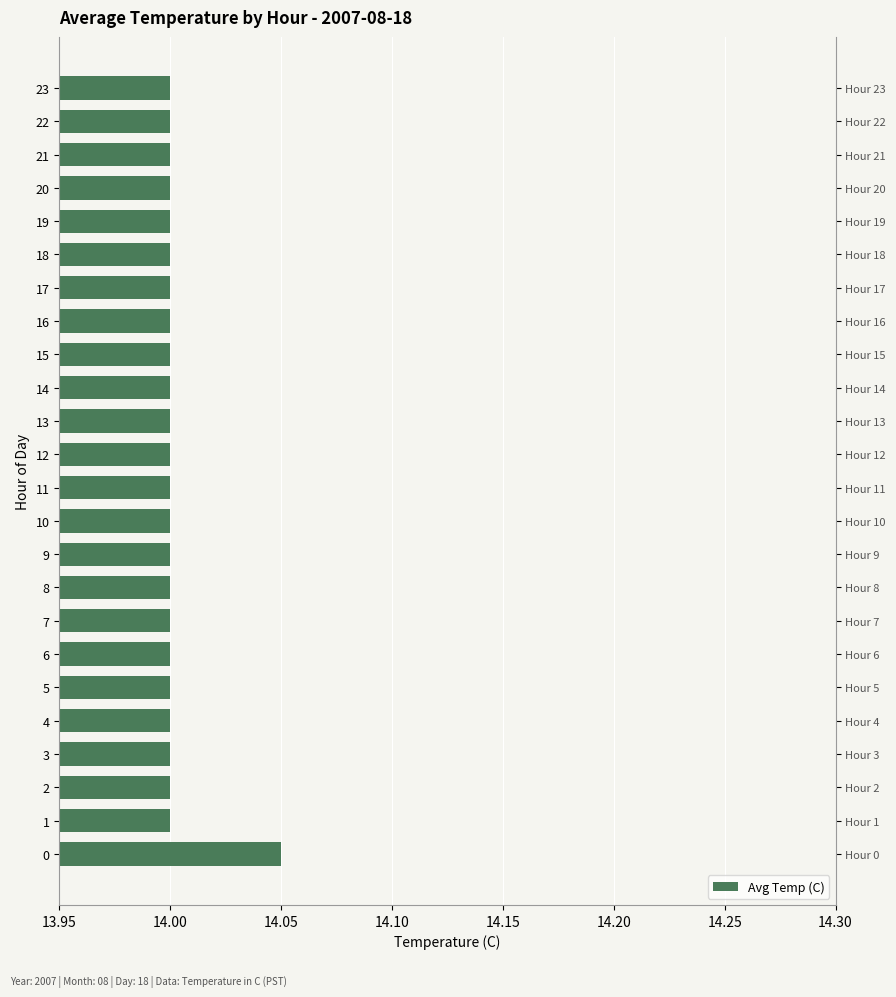

The value at 14 is 9.7. True or false?

False